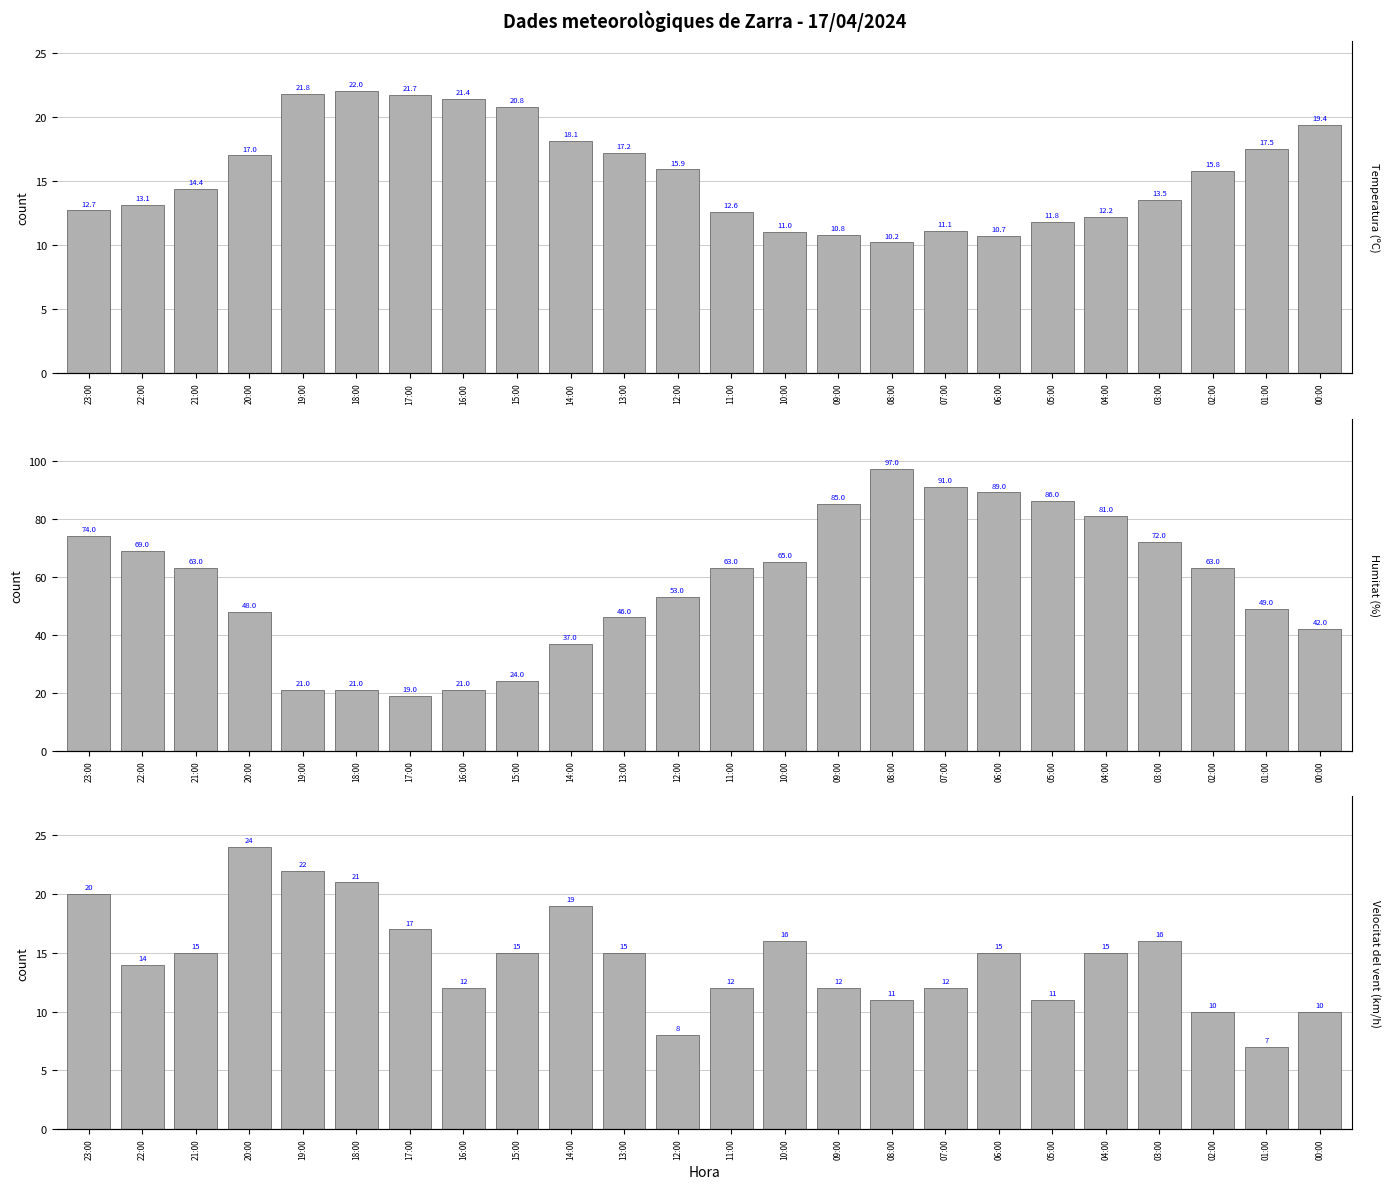

What is the total value across all series at 20:00?

89.0